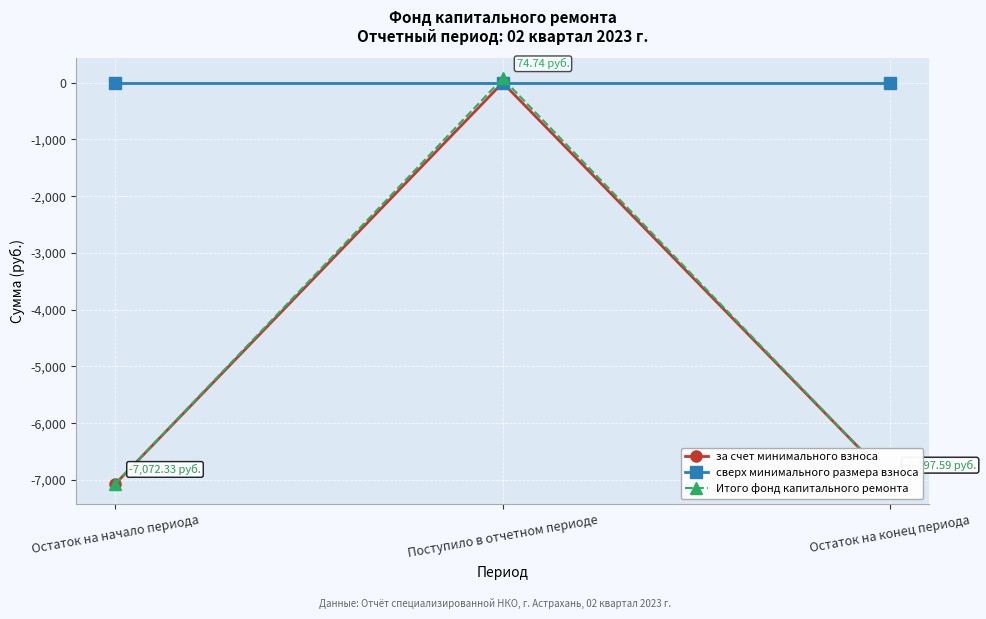

What is the difference between the maximum and minimum values in the Итого фонд капитального ремонта series?

7147.1